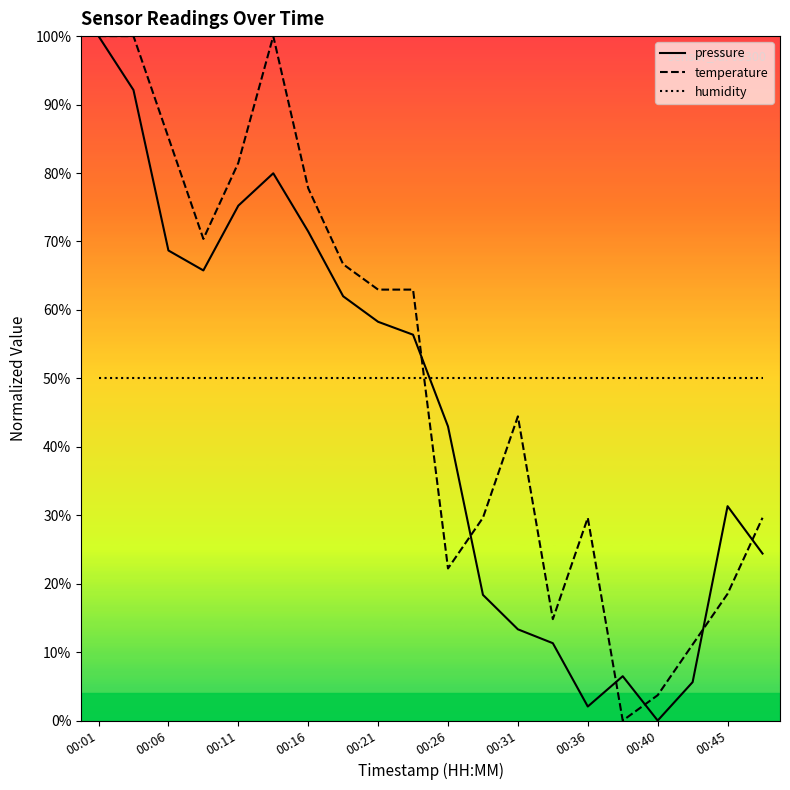

Is it true that humidity equals 30.0 at 11?

False